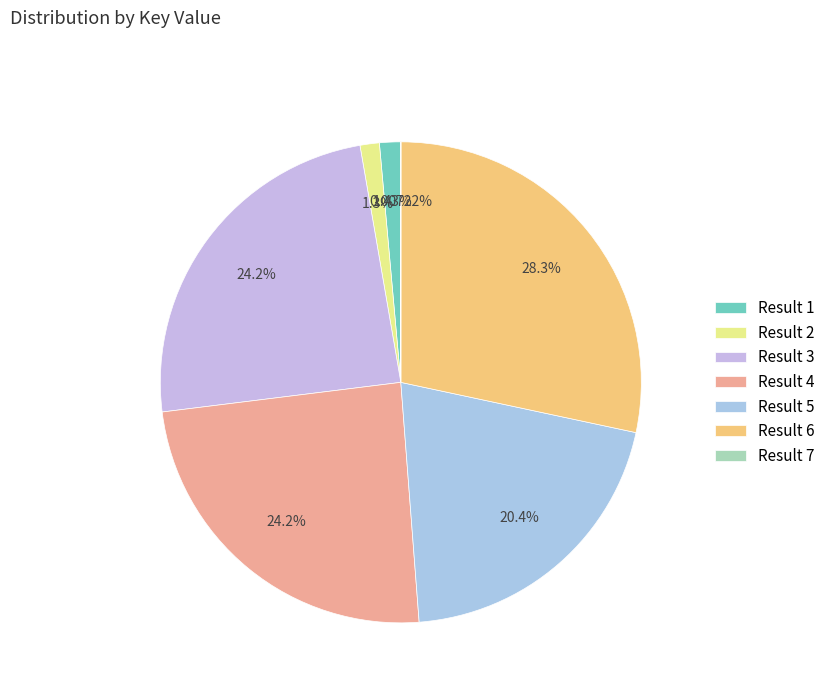

To the nearest percent, what portion does Result 3 represent?

24%